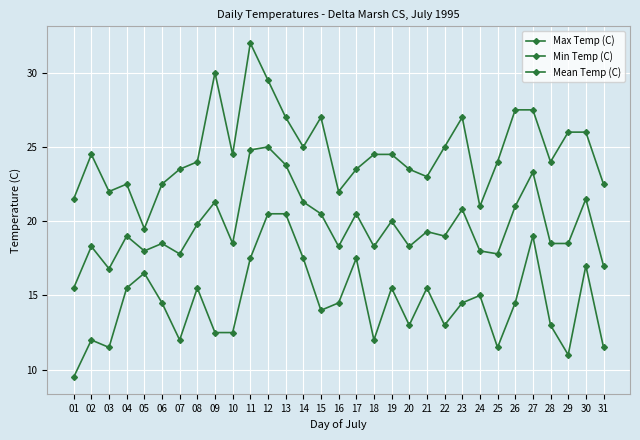

List the series in order of their peak value, highest first.

Max Temp (C), Mean Temp (C), Min Temp (C)